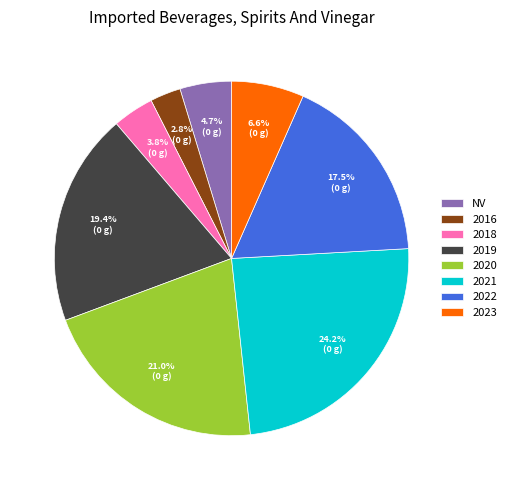

How many segments does this pie chart have?

8